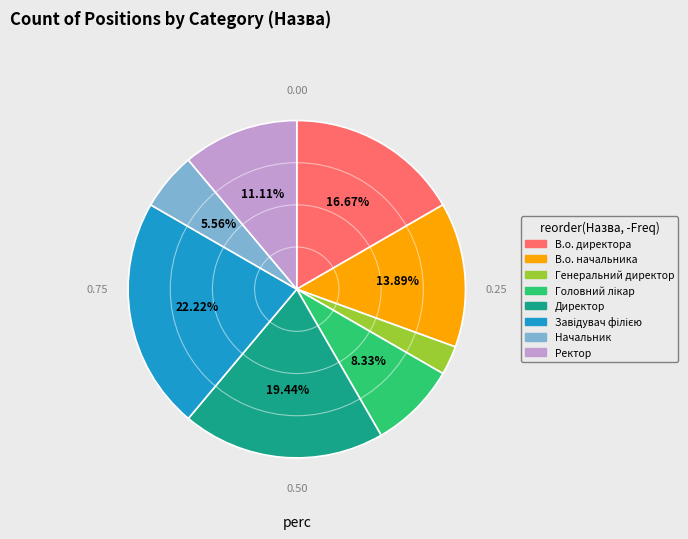

What percentage is the В.о. начальника slice, to the nearest percent?

14%